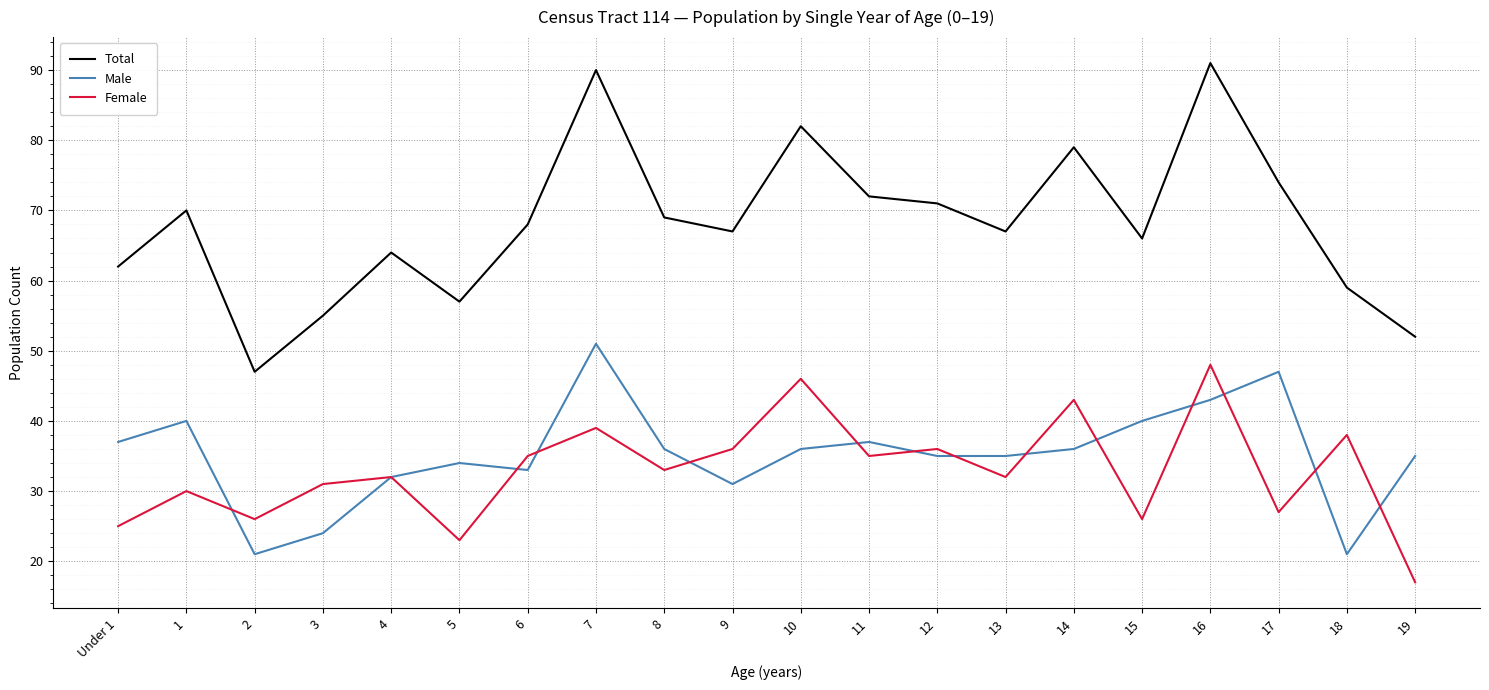

Rank the series by their maximum value, from highest to lowest.

Total, Male, Female